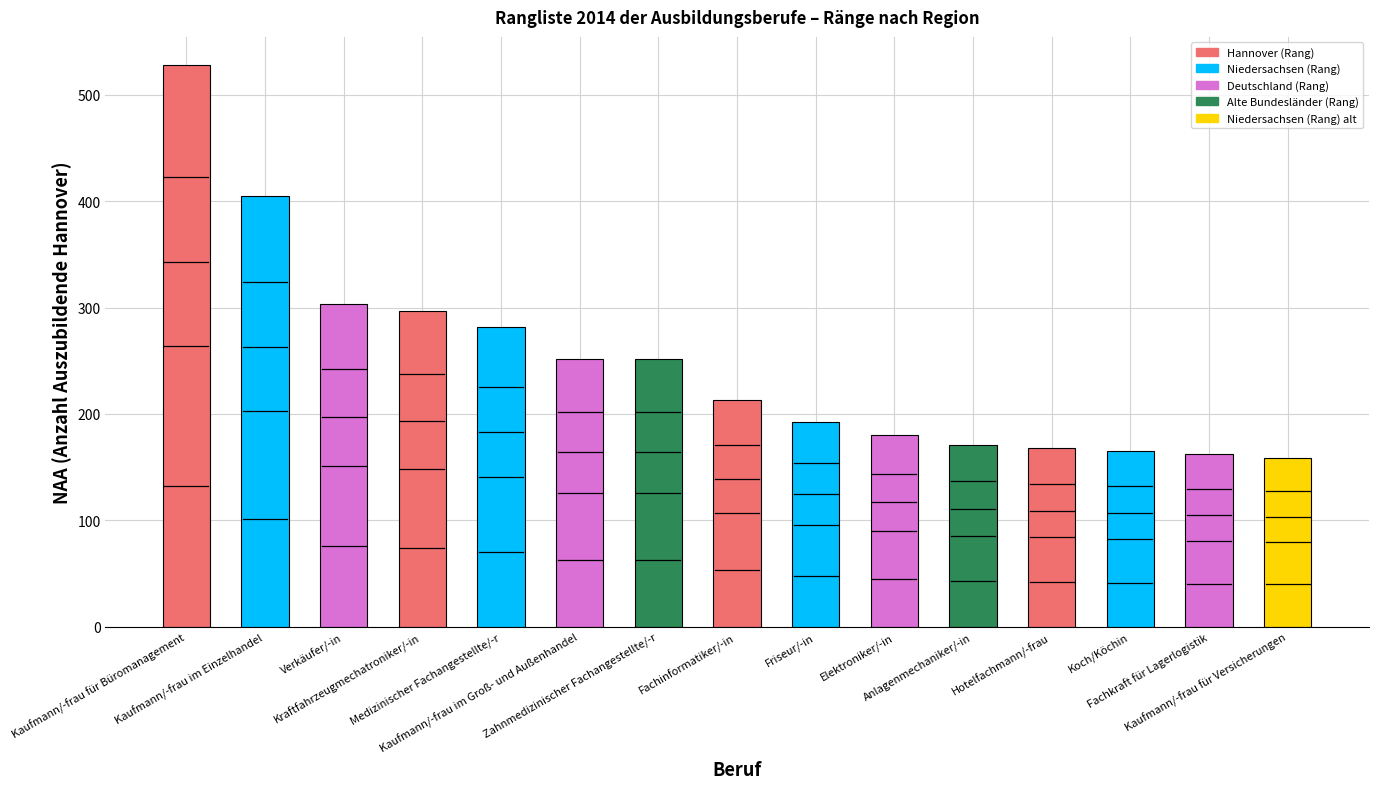

At which category does the chart reach its peak across all series?

Kaufmann/-frau für Büromanagement